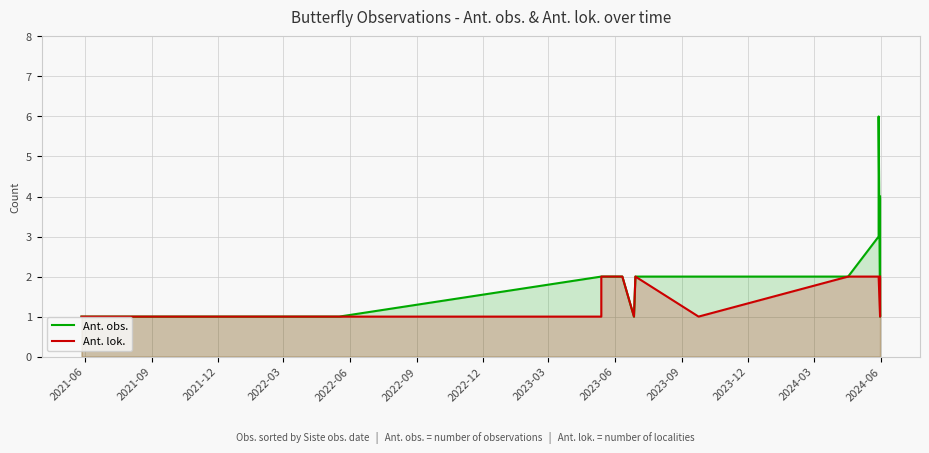

At which category does Ant. lok. reach its first local valley?

2022-12